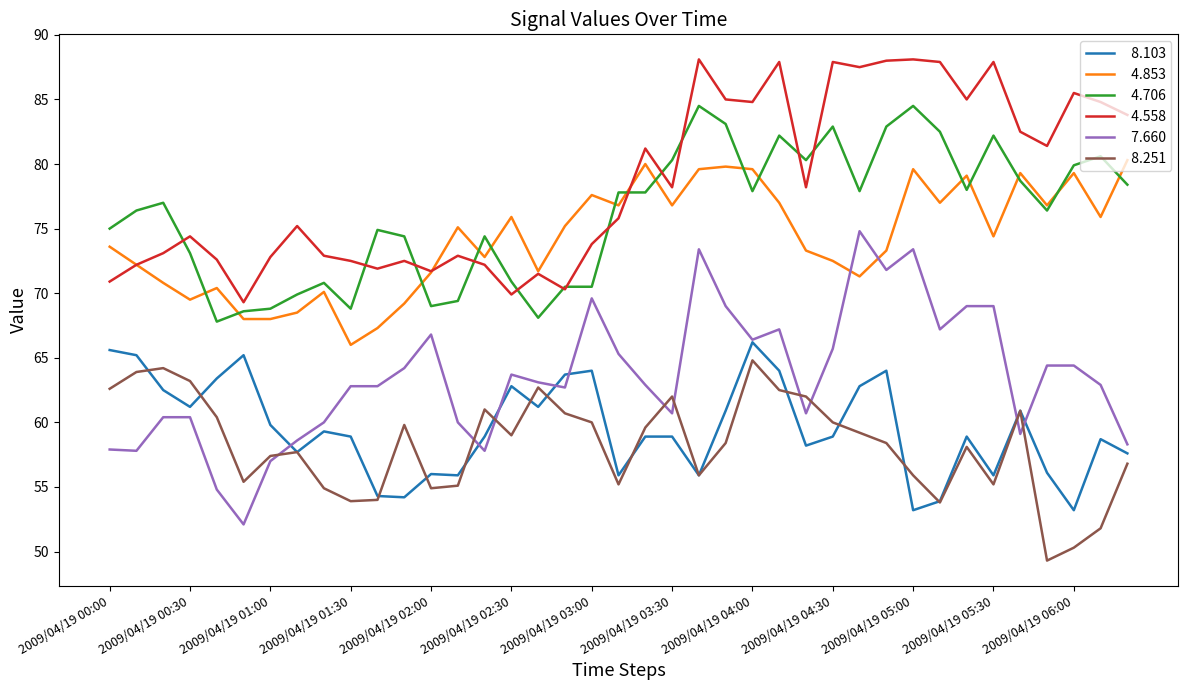

What is the smallest value displayed?

49.3